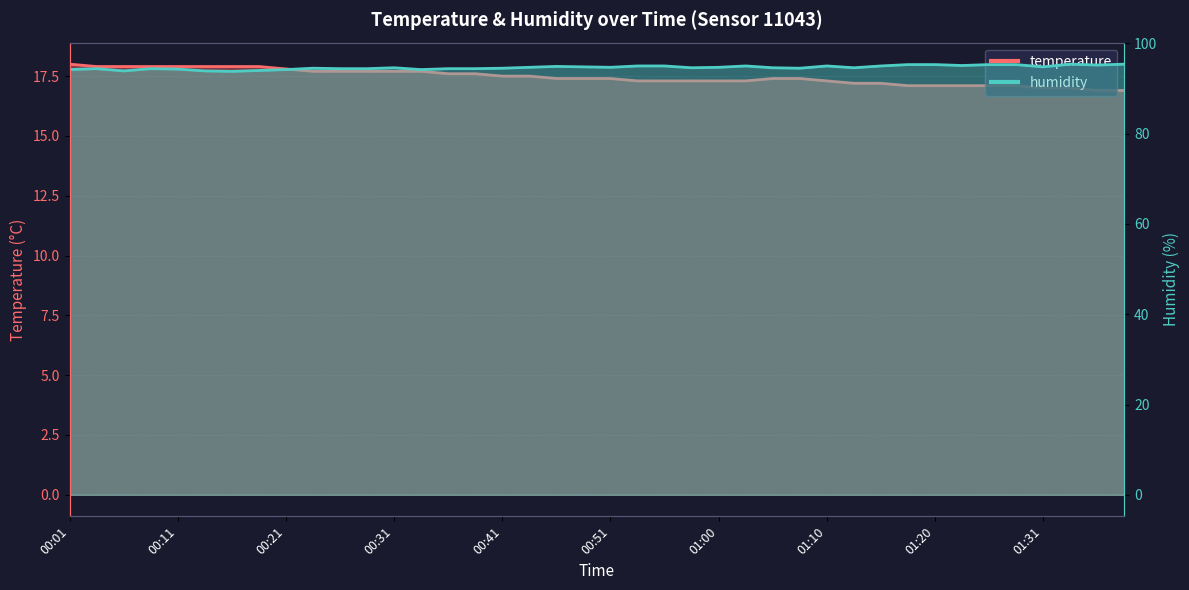

Reading left to right, transcribe all the data shown in this chart.

temperature: 00:01=18.0	00:04=17.9	00:06=17.9	00:09=17.9	00:11=17.9	00:14=17.9	00:16=17.9	00:19=17.9	00:21=17.8	00:24=17.7	00:26=17.7	00:28=17.7	00:31=17.7	00:33=17.7	00:36=17.6	00:38=17.6	00:41=17.5	00:43=17.5	00:46=17.4	00:48=17.4	00:51=17.4	00:53=17.3	00:55=17.3	00:58=17.3	01:00=17.3	01:03=17.3	01:05=17.4	01:08=17.4	01:10=17.3	01:13=17.2	01:15=17.2	01:18=17.1	01:20=17.1	01:23=17.1	01:25=17.1	01:28=17.1	01:31=17.0	01:33=17.0	01:36=16.9	01:38=16.9
humidity: 00:01=94.2	00:04=94.4	00:06=93.9	00:09=94.4	00:11=94.3	00:14=93.9	00:16=93.8	00:19=94.0	00:21=94.2	00:24=94.5	00:26=94.4	00:28=94.4	00:31=94.6	00:33=94.2	00:36=94.4	00:38=94.4	00:41=94.5	00:43=94.7	00:46=94.9	00:48=94.8	00:51=94.7	00:53=95.0	00:55=95.0	00:58=94.6	01:00=94.7	01:03=95.0	01:05=94.6	01:08=94.5	01:10=95.0	01:13=94.6	01:15=95.0	01:18=95.3	01:20=95.3	01:23=95.1	01:25=95.3	01:28=95.3	01:31=94.8	01:33=95.4	01:36=95.2	01:38=95.4